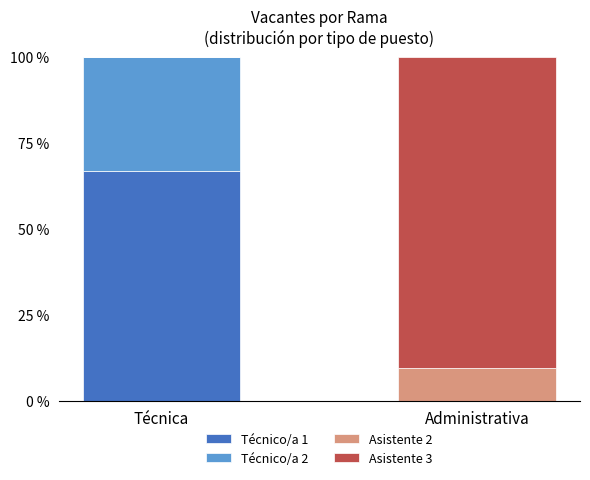

Are the bars grouped side by side (vs. stacked)?

No